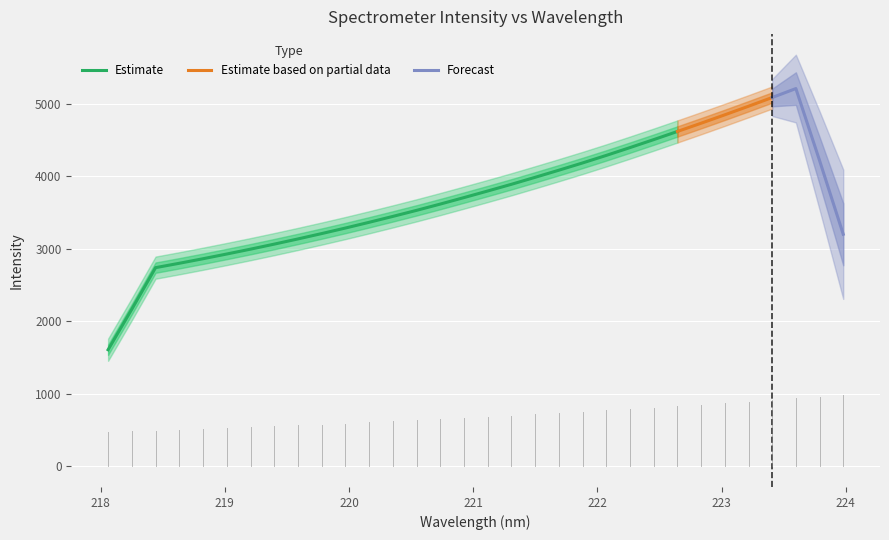

What is the value of the 16th point from the left?

3703.0